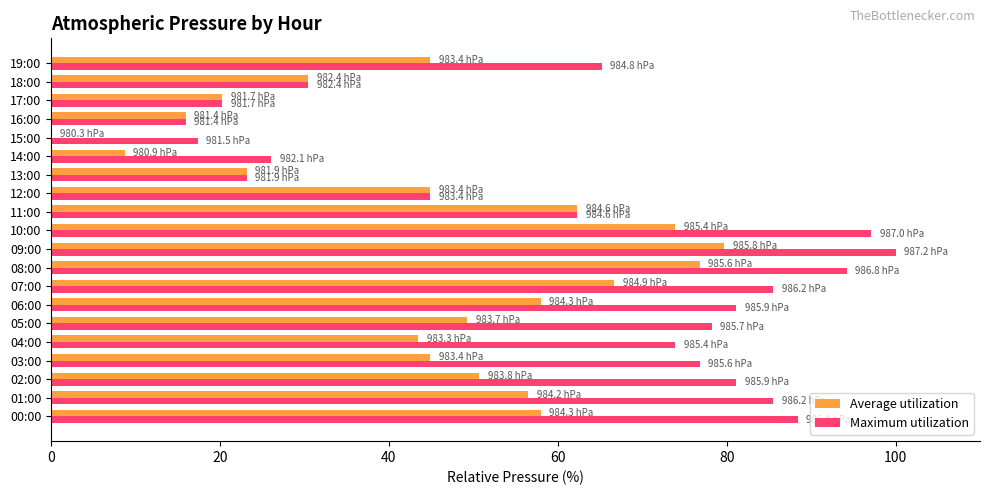

At which category is the sum across all series the highest?

09:00